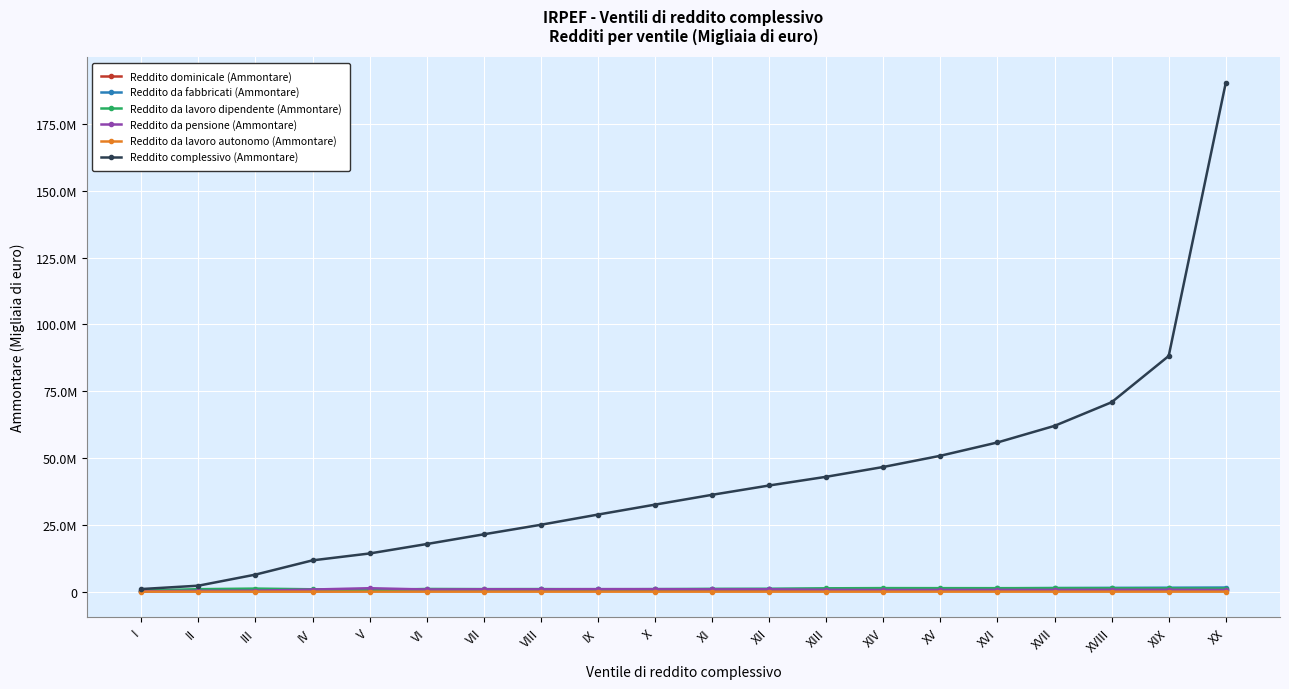

List the labels in order of Reddito da lavoro dipendente (Ammontare) value, largest first.

XIV, XVII, XV, XVI, XVIII, XIII, XIX, XX, III, XII, XI, VI, VIII, VII, X, II, IX, IV, V, I